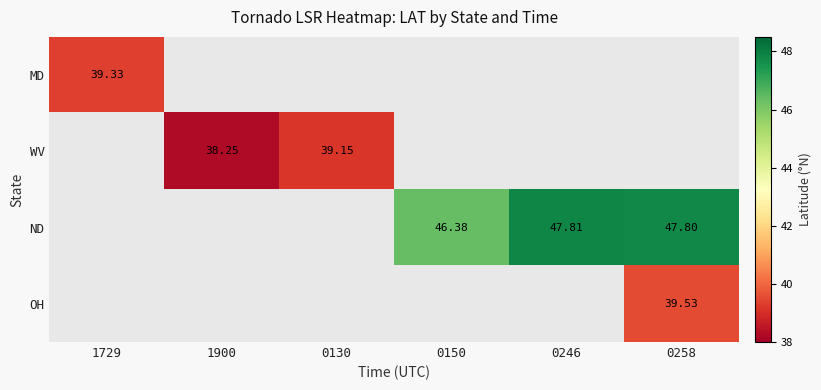

Which series has the largest range (max minus min)?

ND